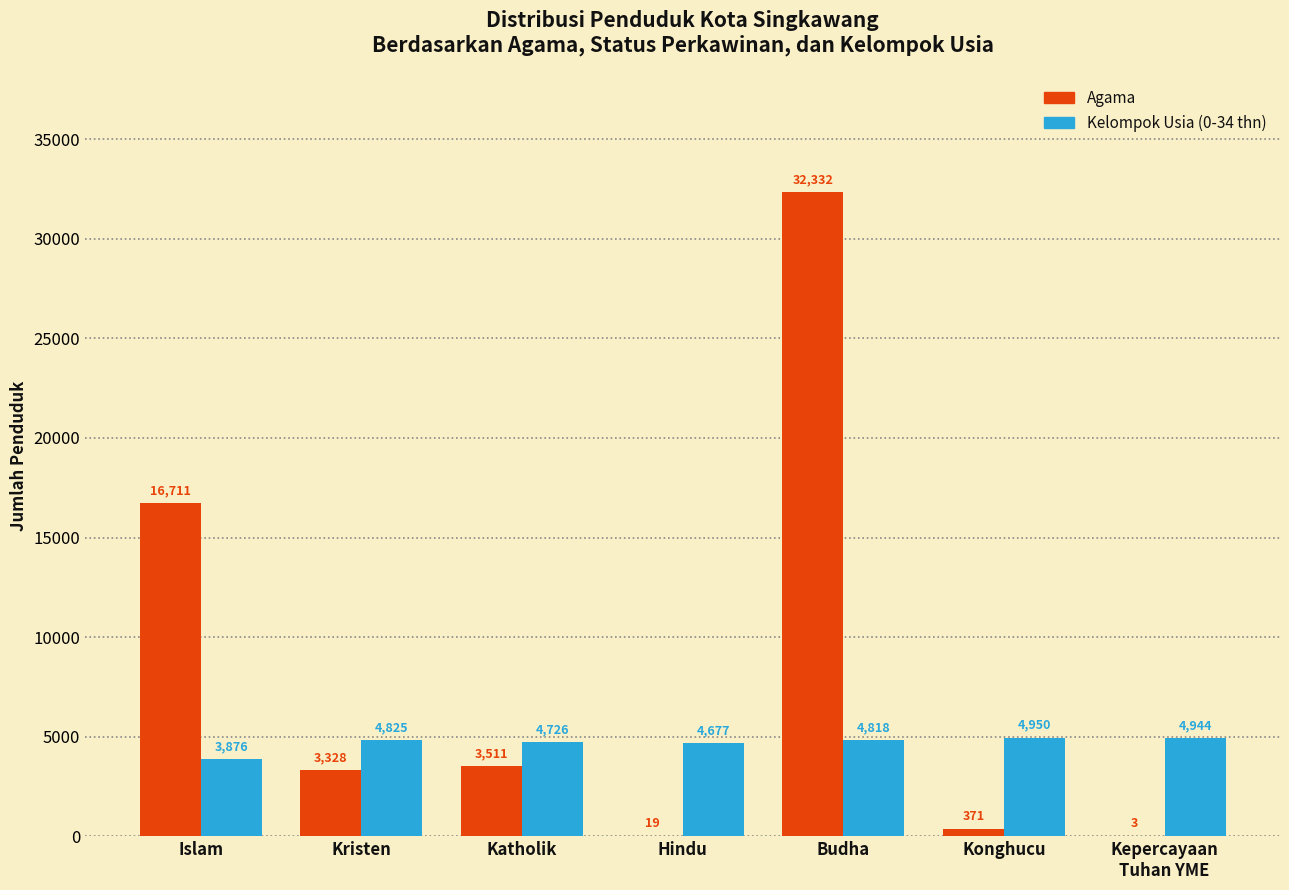

Are the bars horizontal?

No